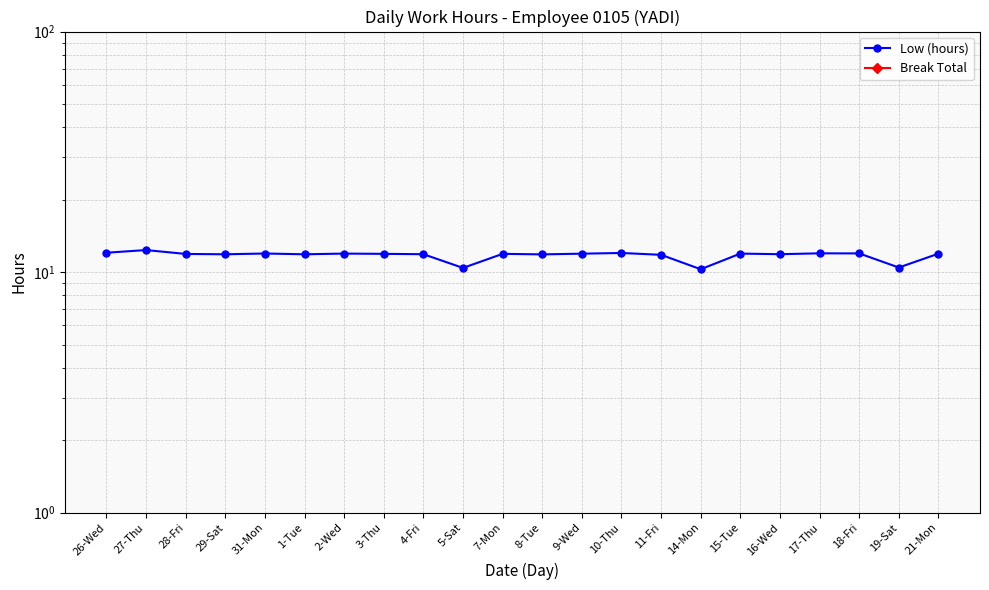

True or false: Low (hours) has a value of 17.2 at 9-Wed.

False